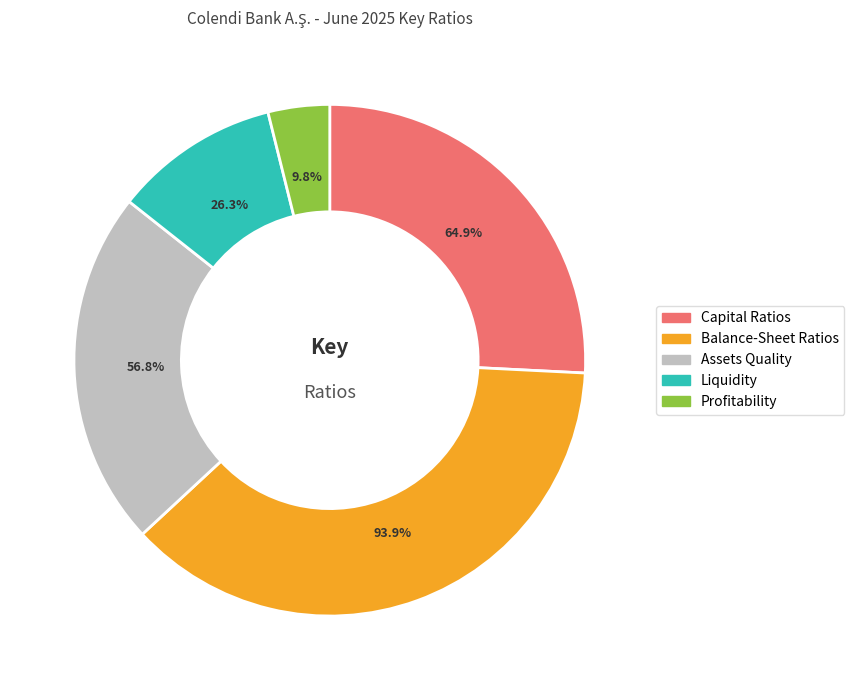

How many slices are in this pie chart?

5